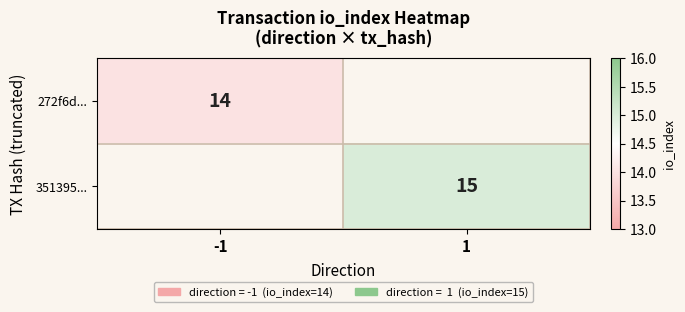

How many distinct data groups are displayed?

2